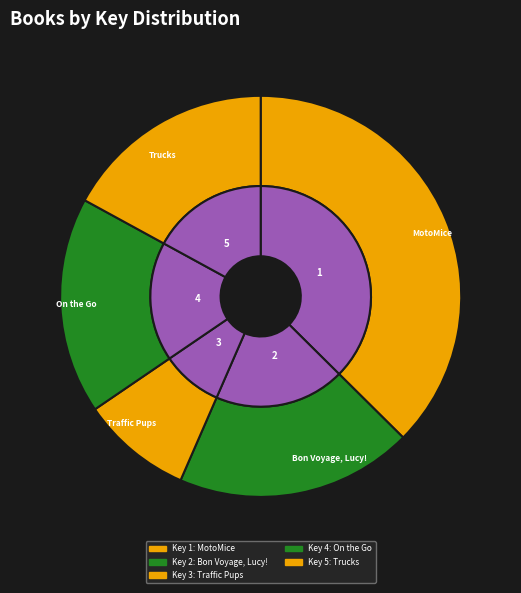

Which slice is the largest?

MotoMice